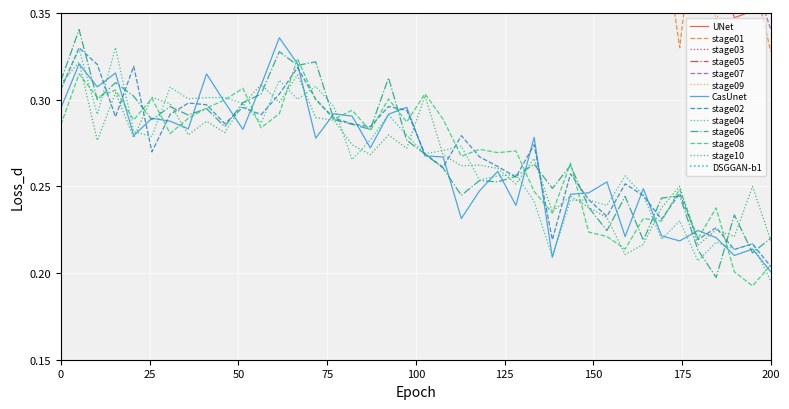

Where is CasUnet nearest to the value 0?

200